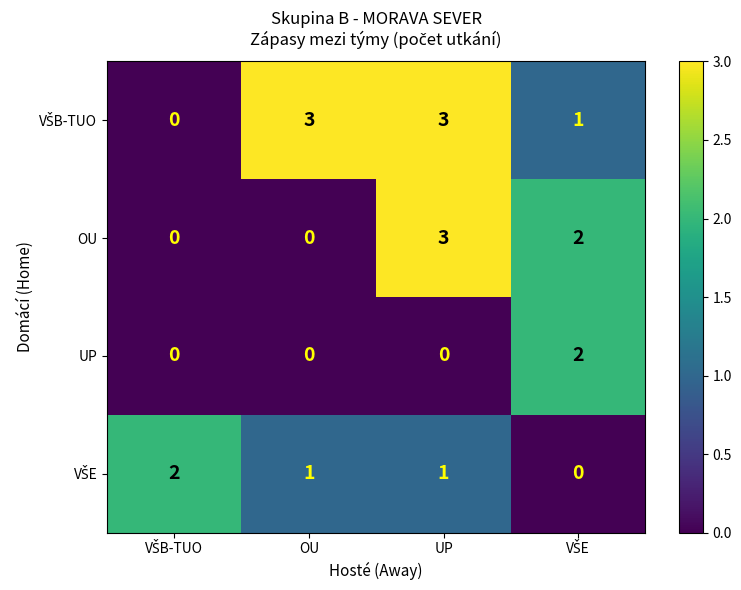

What is the spread (max minus min) of values at UP?

3